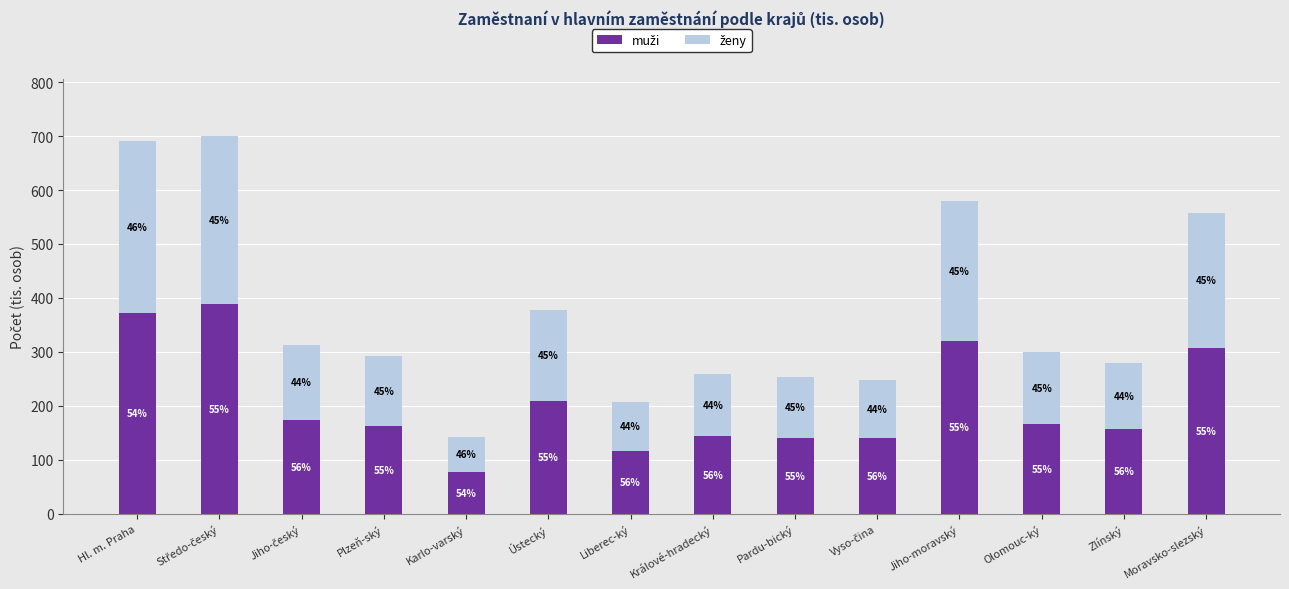

Rank the series at Zlínský from lowest to highest value.

ženy, muži